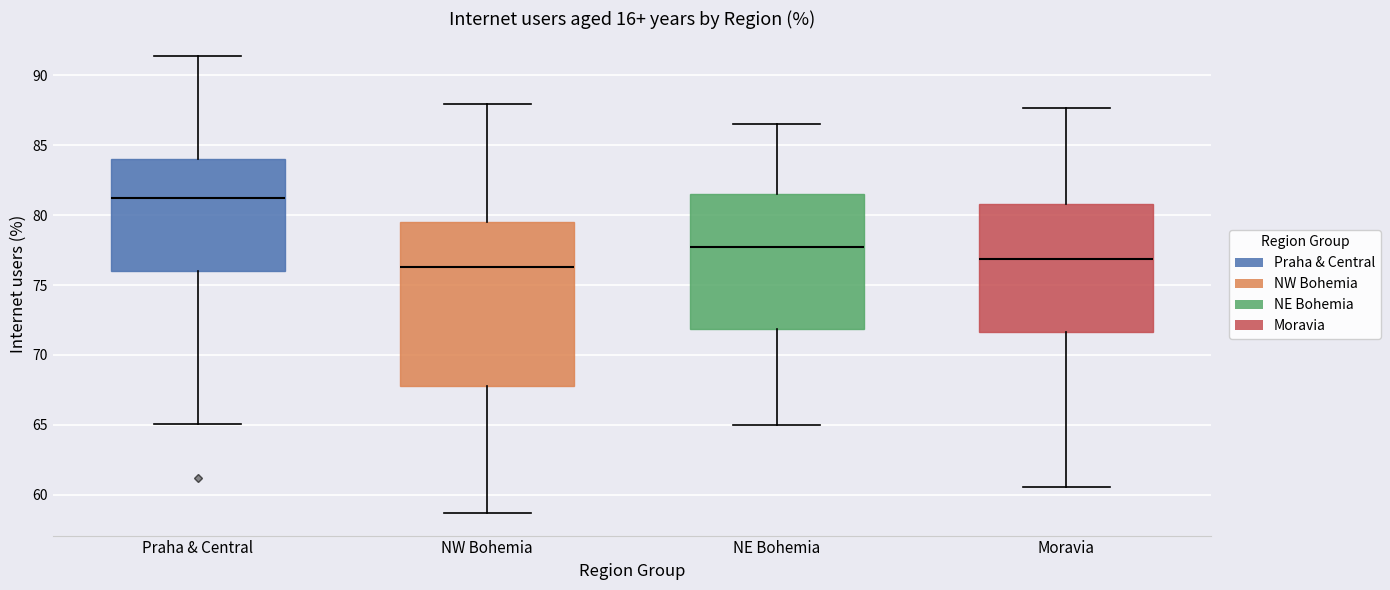

Reading left to right, transcribe this box plot: for each box, give where its median line is, the range the box spans, and where its two whiskers end, as read against the y-axis. The values are not printed on the chart, so give them approximately, as read against the axis.

Praha & Central: median 81.0, box 76.0 to 84.0, whiskers 65.0 to 91.5
NW Bohemia: median 76.5, box 68.0 to 79.5, whiskers 58.5 to 88.0
NE Bohemia: median 77.5, box 72.0 to 81.5, whiskers 65.0 to 86.5
Moravia: median 77.0, box 71.5 to 81.0, whiskers 60.5 to 87.5